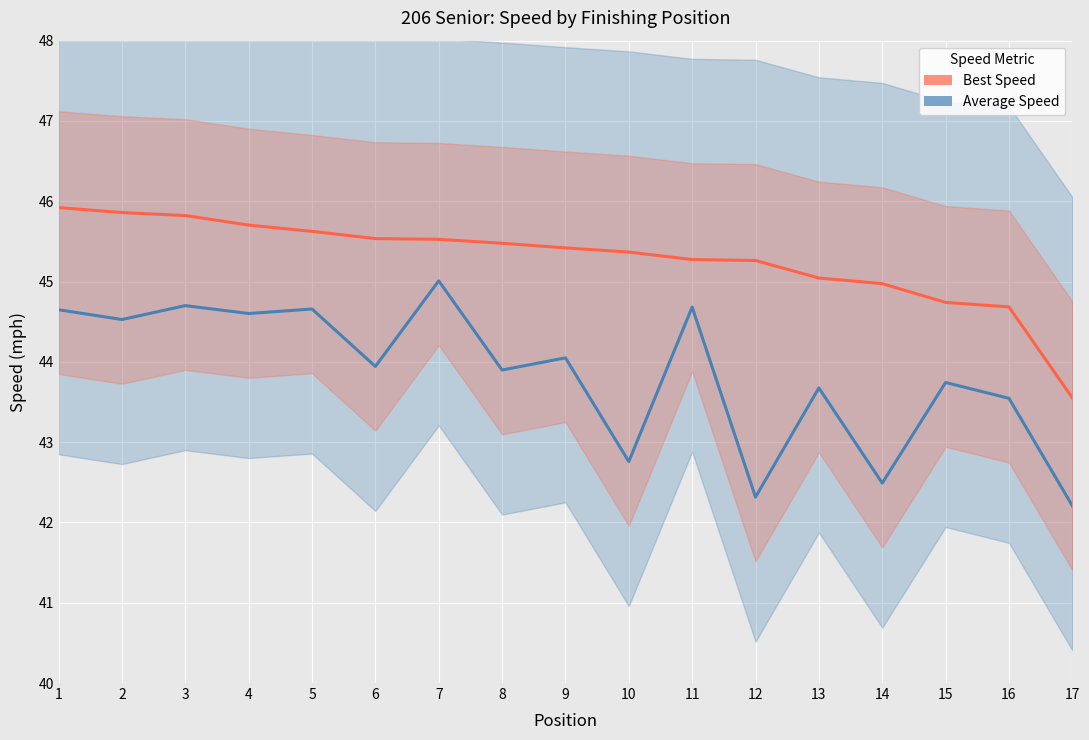

What is the greatest value displayed?

45.9